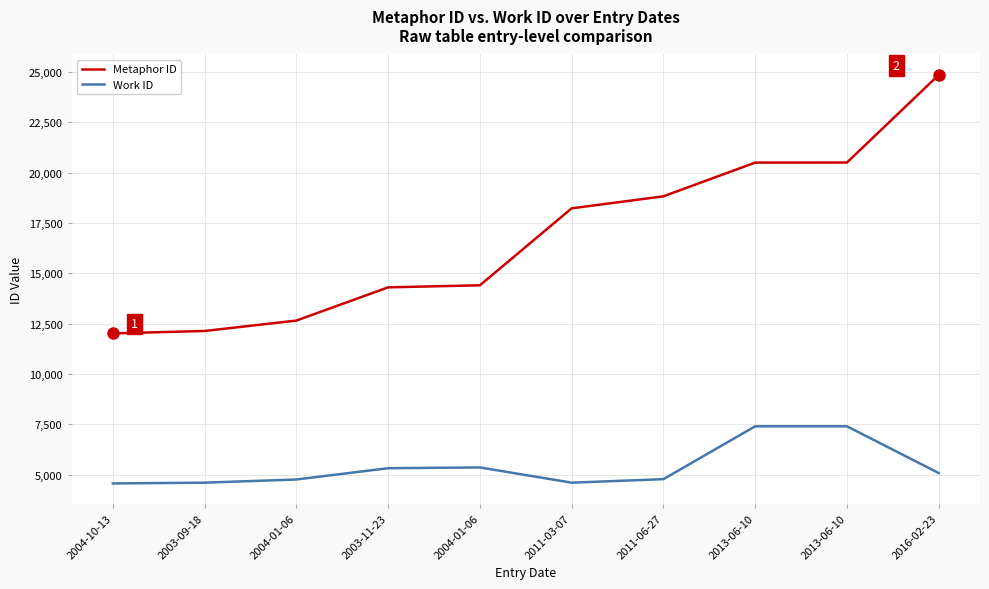

What are all the series names shown in the legend?

Metaphor ID, Work ID